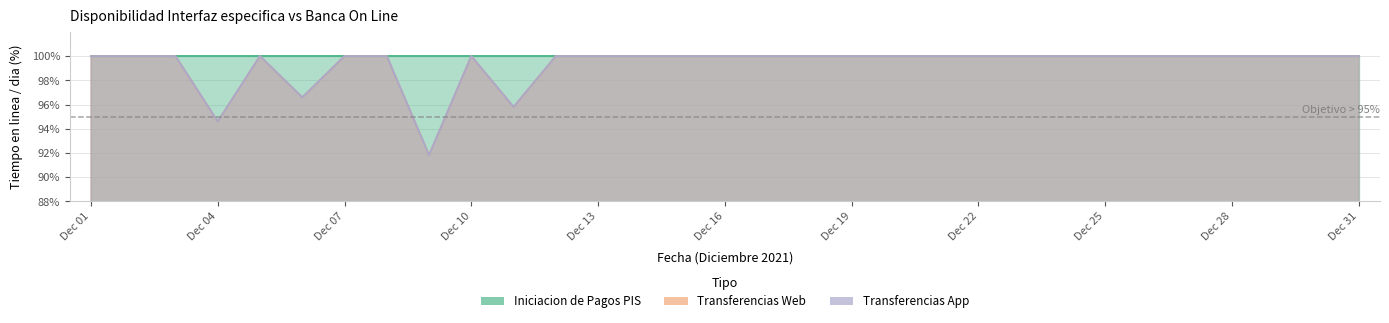

Reading left to right, transcribe all the data shown in this chart.

Iniciacion de Pagos PIS: 100.0	100.0	100.0	100.0	100.0	100.0	100.0	100.0	100.0	100.0	100.0	100.0	100.0	100.0	100.0	100.0	100.0	100.0	100.0	100.0	100.0	100.0	100.0	100.0	100.0	100.0	100.0	100.0	100.0	100.0	100.0
Transferencias Web: 100.0	100.0	100.0	94.6	100.0	96.6	100.0	100.0	91.8	100.0	95.8	100.0	100.0	100.0	100.0	100.0	100.0	100.0	100.0	100.0	100.0	100.0	100.0	100.0	100.0	100.0	100.0	100.0	100.0	100.0	100.0
Transferencias App: 100.0	100.0	100.0	94.6	100.0	96.6	100.0	100.0	91.8	100.0	95.8	100.0	100.0	100.0	100.0	100.0	100.0	100.0	100.0	100.0	100.0	100.0	100.0	100.0	100.0	100.0	100.0	100.0	100.0	100.0	100.0